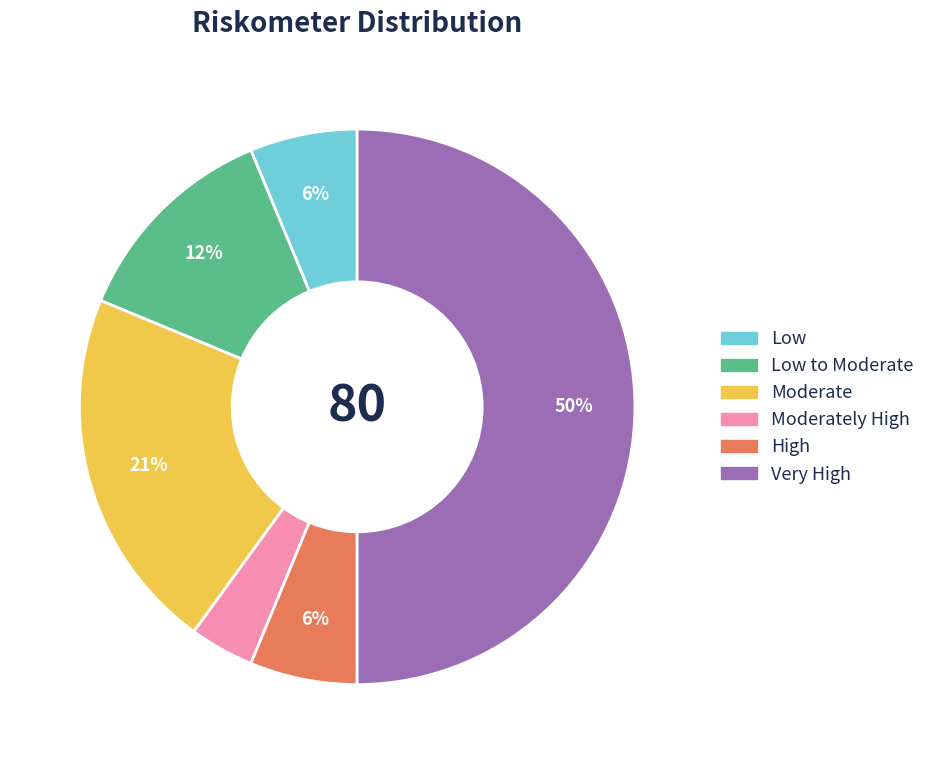

To the nearest percent, what is the average slice percentage?

17%